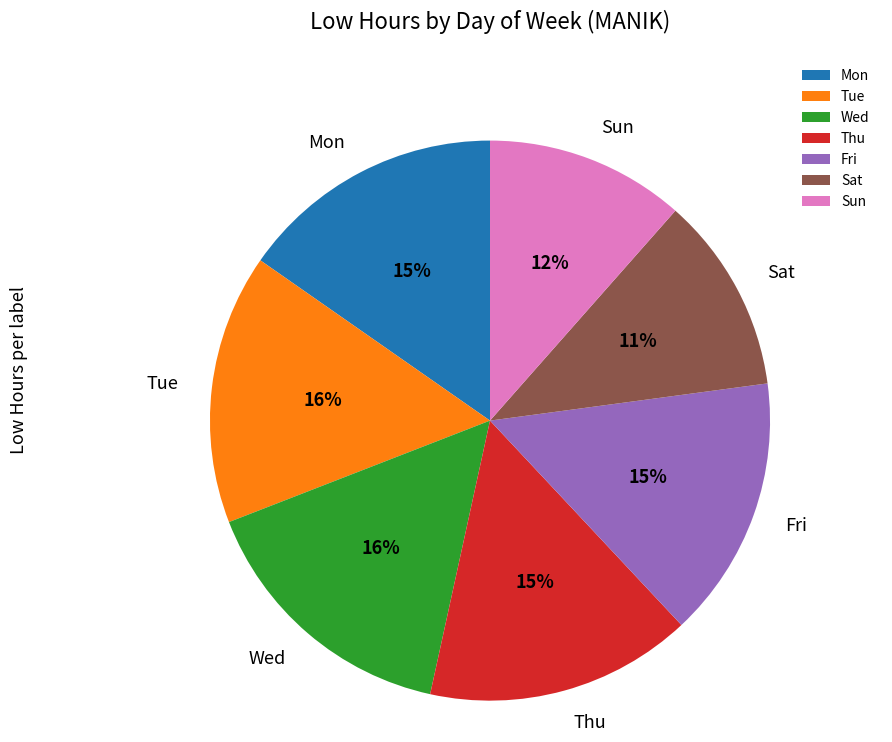

Approximately how many times larger is the value at Wed compared to Tue?

1.0